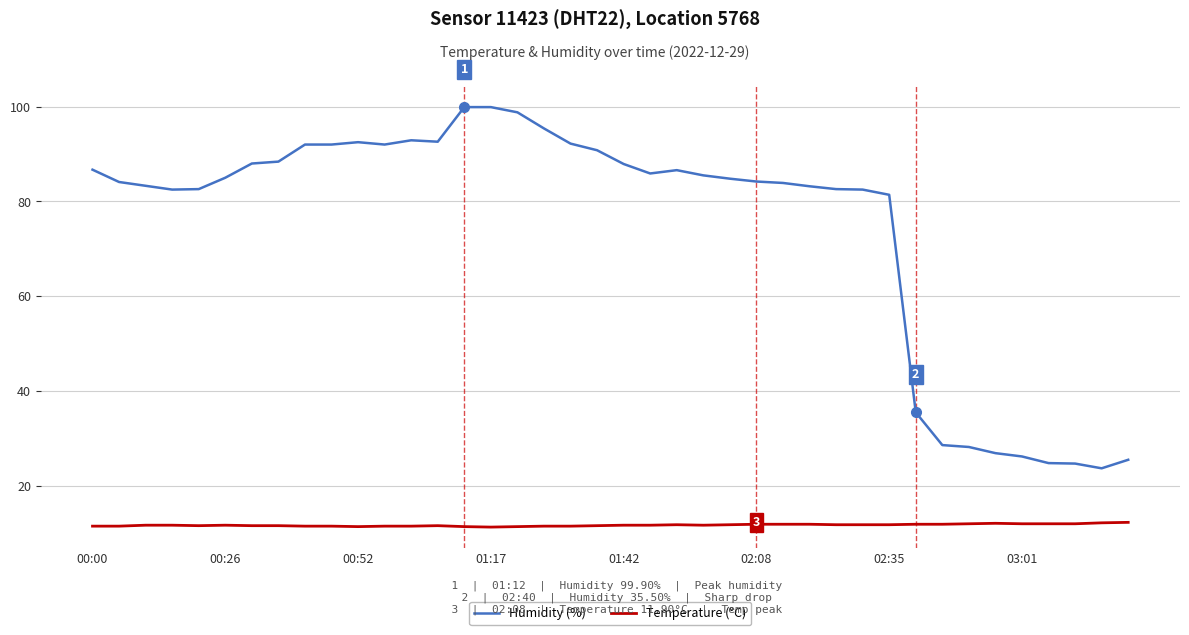

True or false: Temperature (°C) has more than 2 interior local peaks.

True